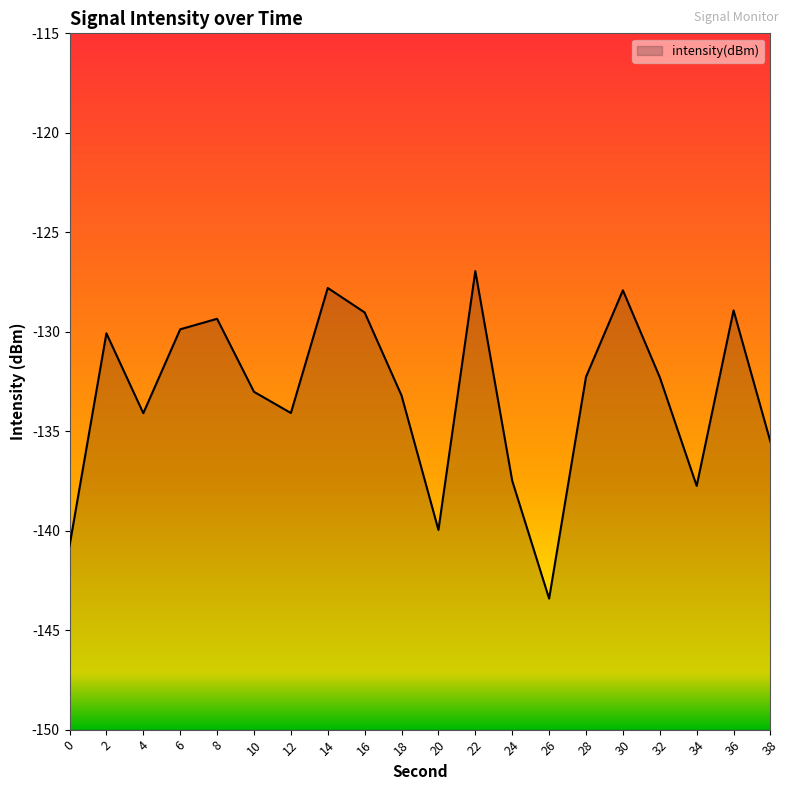

Reading right to left, list all the values displayed in this chart.

38=-135.5	36=-128.9	34=-137.7	32=-132.3	30=-127.9	28=-132.3	26=-143.4	24=-137.5	22=-126.9	20=-140.0	18=-133.2	16=-129.0	14=-127.8	12=-134.1	10=-133.0	8=-129.3	6=-129.9	4=-134.1	2=-130.1	0=-140.8